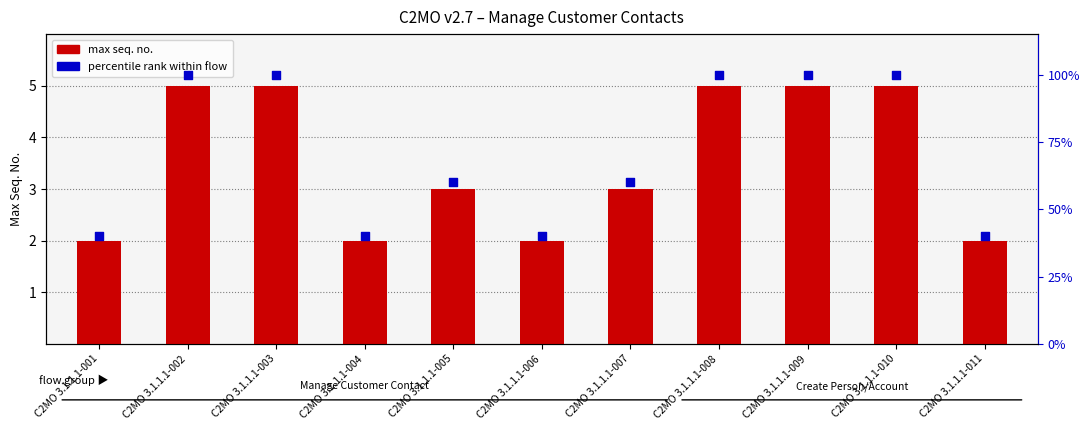

What are all the series names shown in the legend?

max seq. no., percentile rank within flow